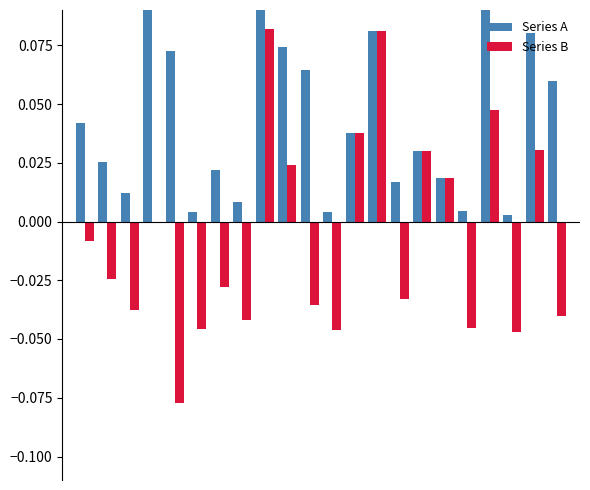

Are the bars grouped side by side (vs. stacked)?

Yes